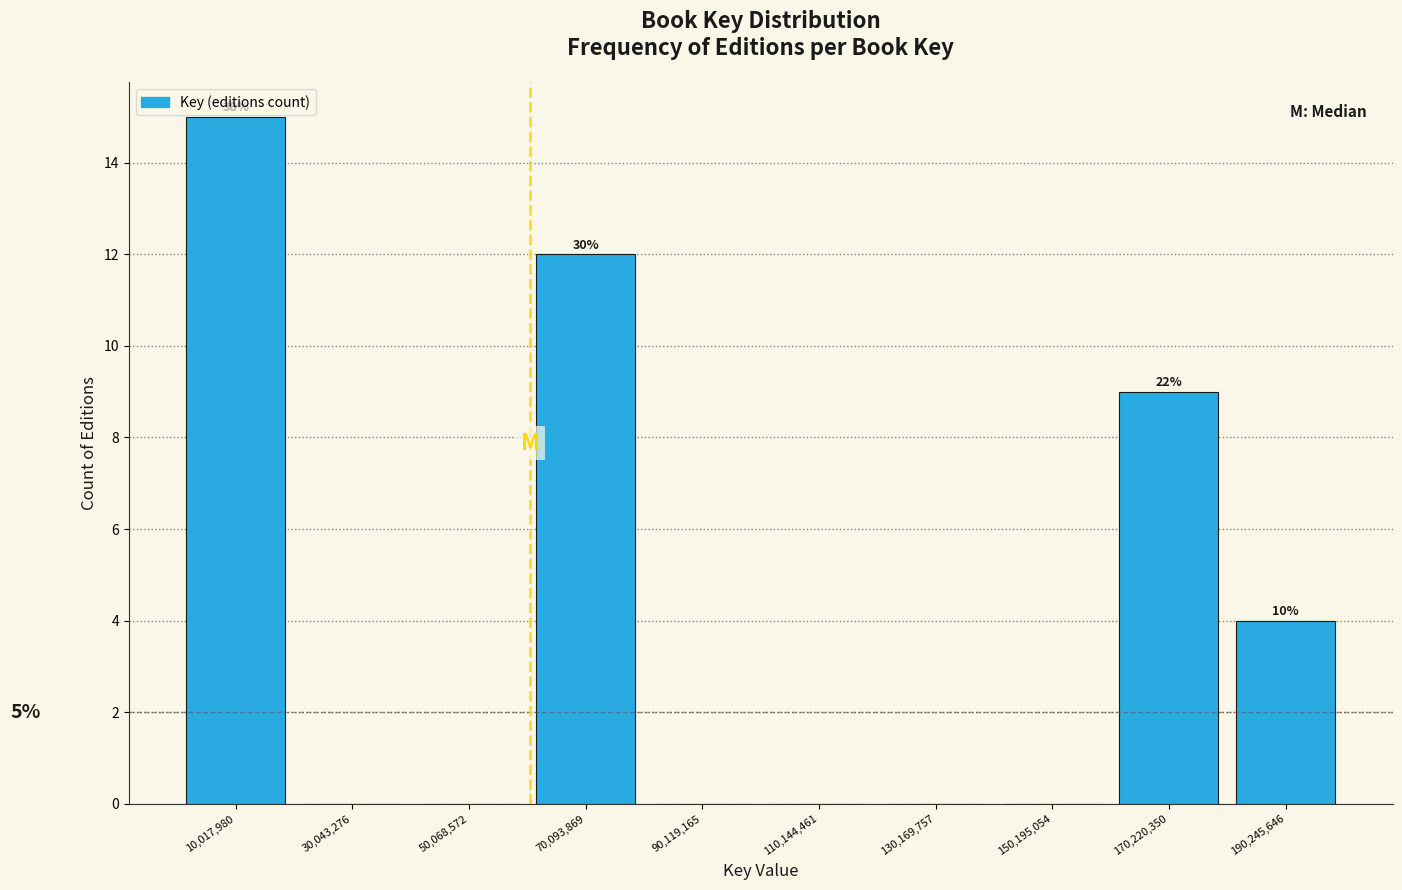

Over which range of the x-axis is the bar tallest?

0 to 20000000